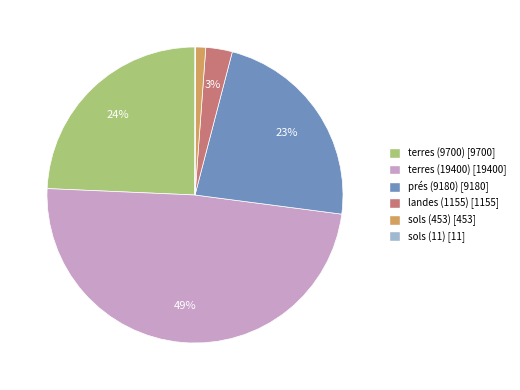

Do terres (9700) and terres (19400) together represent more than half of the pie?

Yes